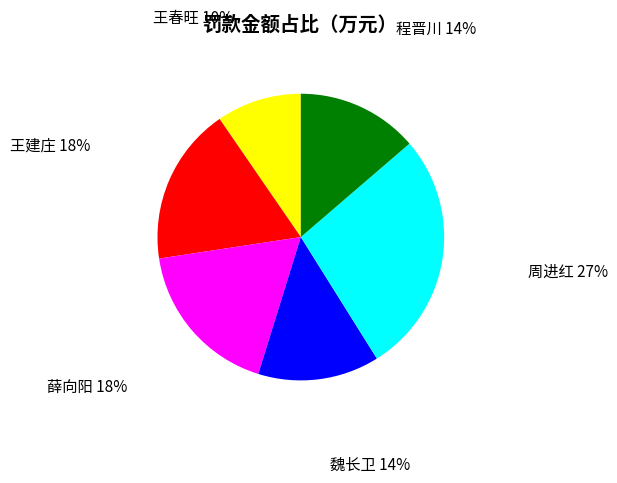

Count the number of slices in the pie.

6